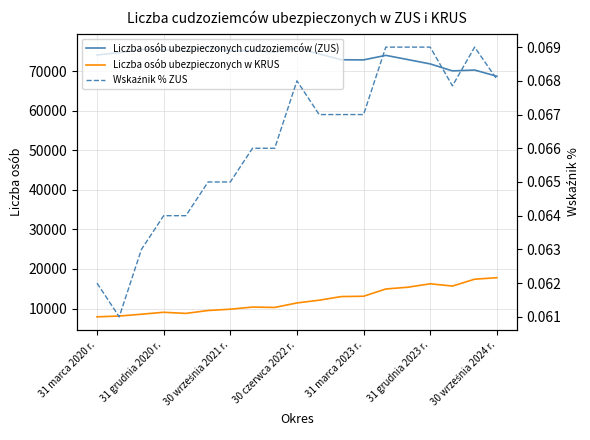

What is the lowest value of the Liczba osób ubezpieczonych w KRUS series?

7913